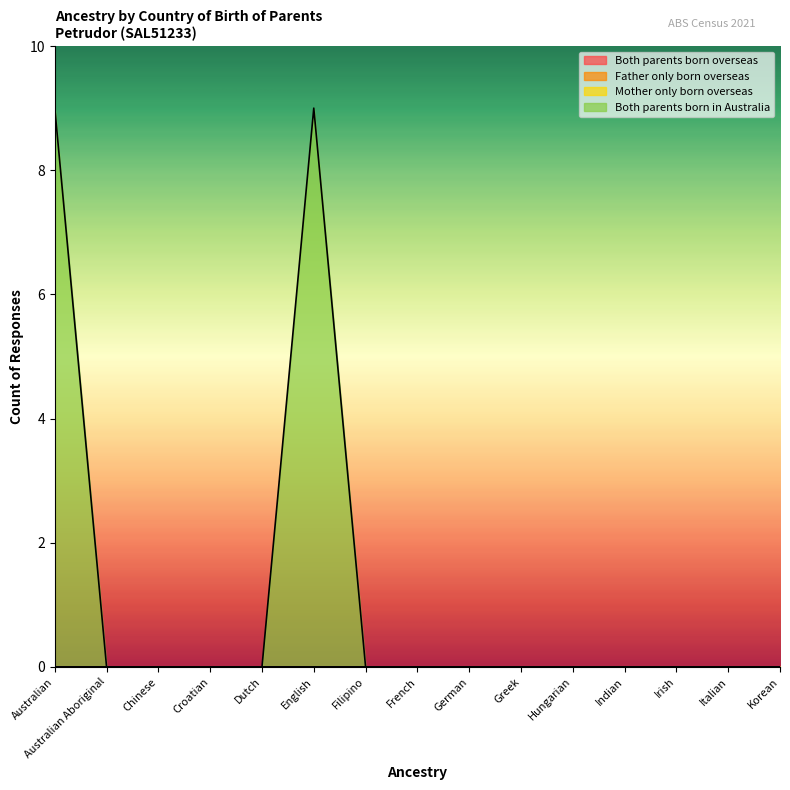

The value of Both parents born in Australia at Filipino is 0. True or false?

True